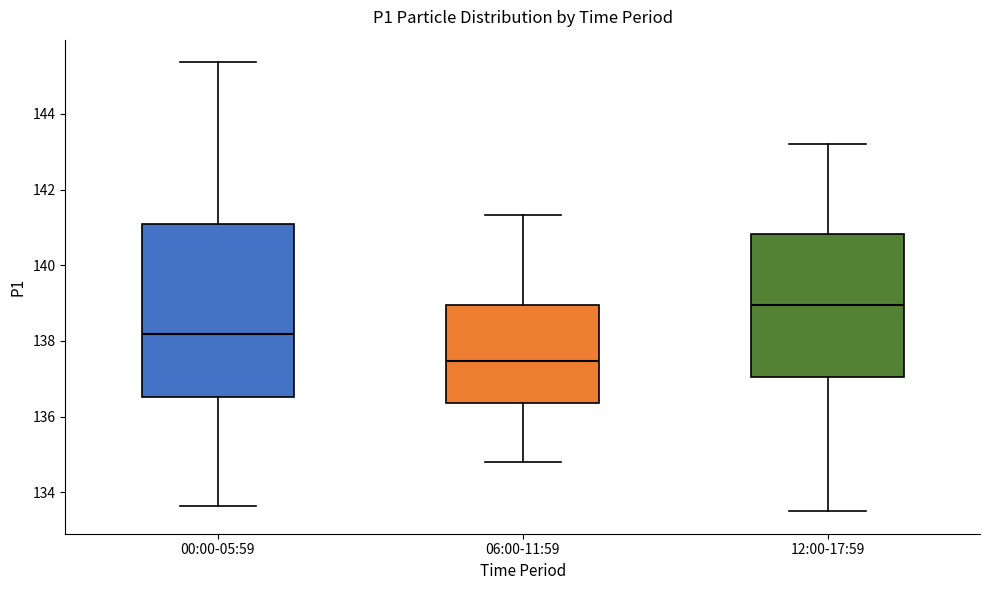

Which box's median line is the highest?

12:00-17:59